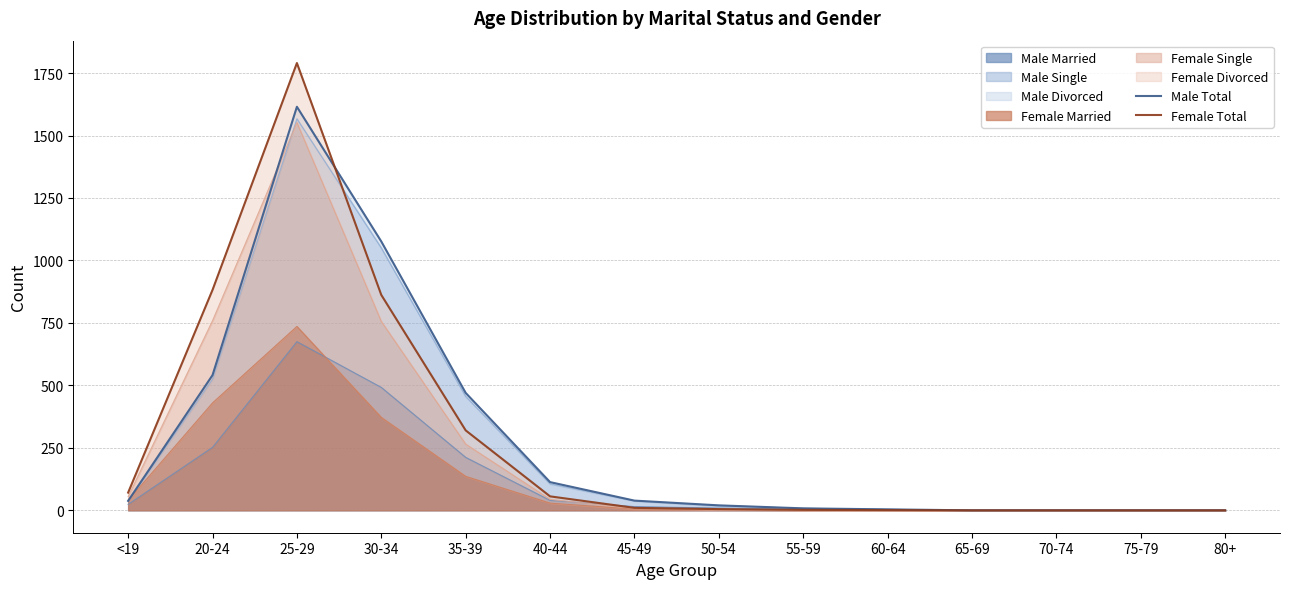

Reading right to left, transcribe all the data shown in this chart.

Male Total: 80+=0	75-79=0	70-74=0	65-69=0	60-64=4	55-59=8	50-54=20	45-49=39	40-44=113	35-39=470	30-34=1076	25-29=1615	20-24=541	<19=38
Female Total: 80+=0	75-79=0	70-74=0	65-69=0	60-64=1	55-59=2	50-54=5	45-49=10	40-44=56	35-39=320	30-34=862	25-29=1790	20-24=882	<19=71